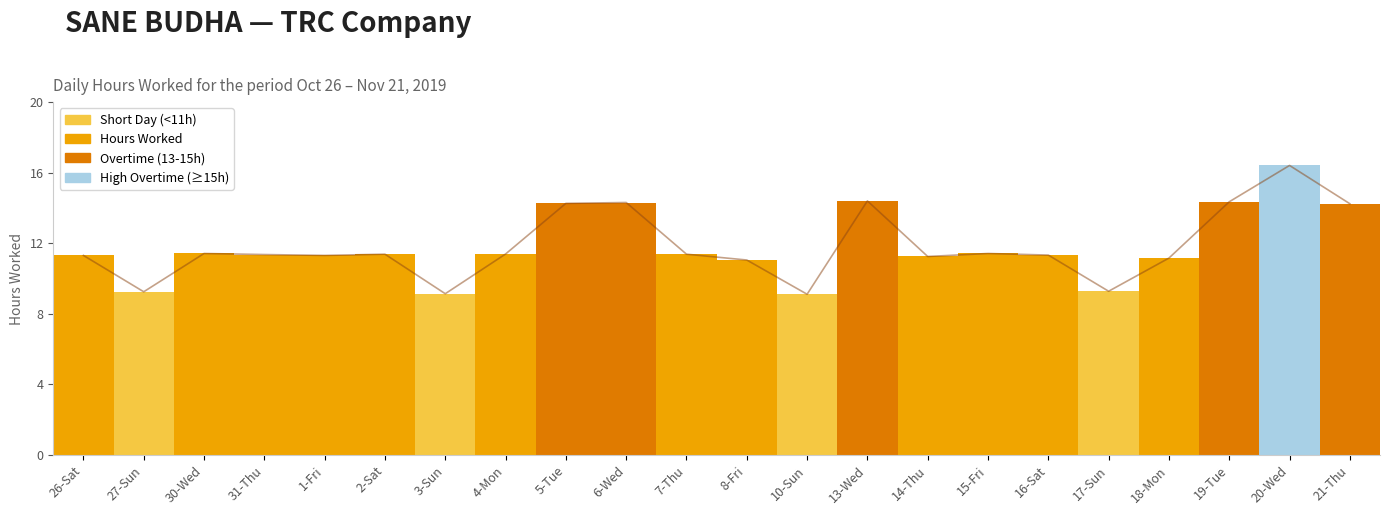

The value at 3-Sun is 9.1. True or false?

True